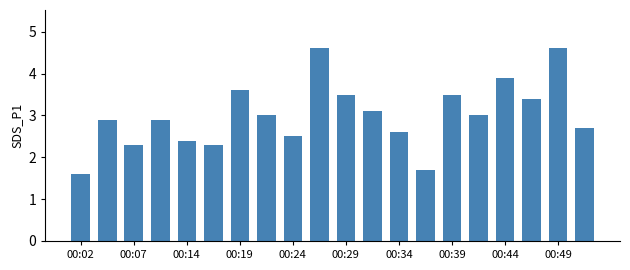

What is the value of the 12th bar from the left?

3.1